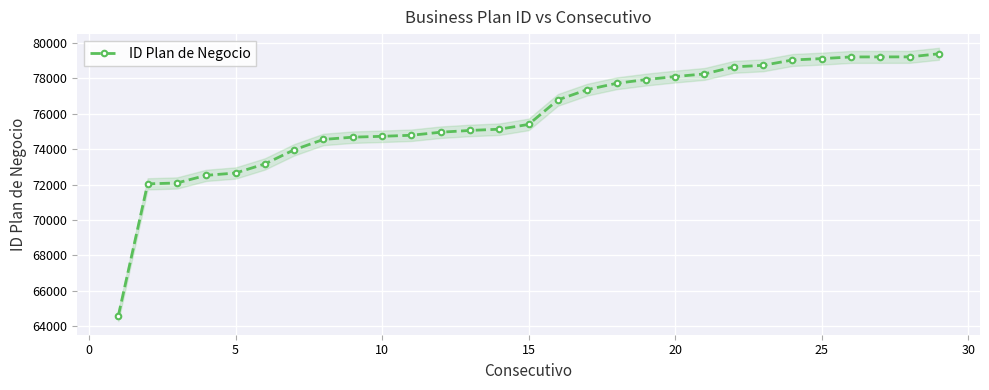

What is the highest value of the ID Plan de Negocio series?

79384